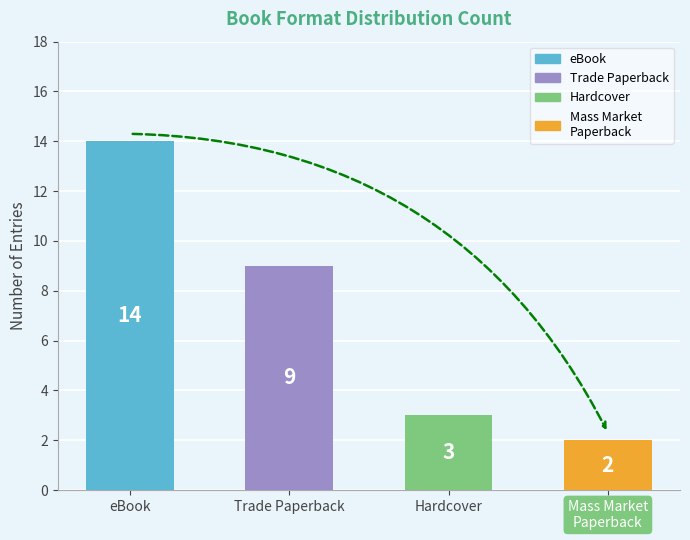

What is the difference between the maximum and minimum values?

12